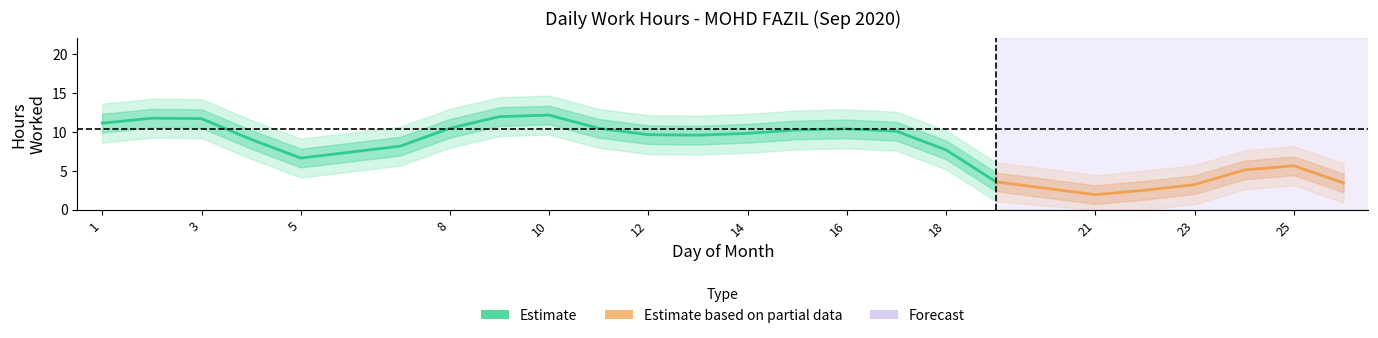

Where is the first local minimum?

5